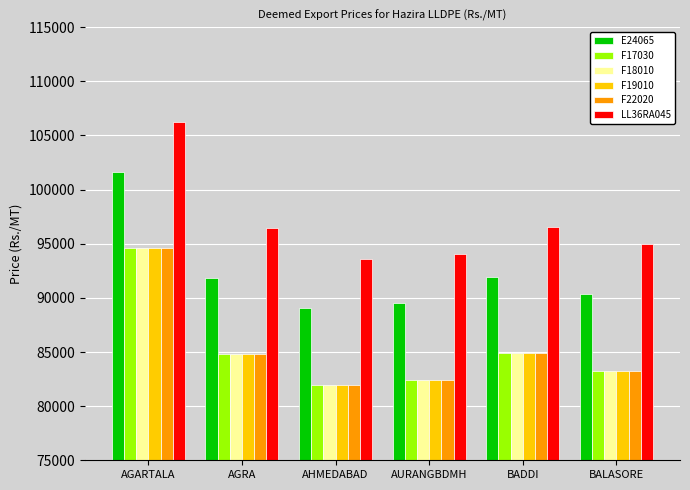

The F18010 series shows 94590 at AGARTALA. True or false?

True